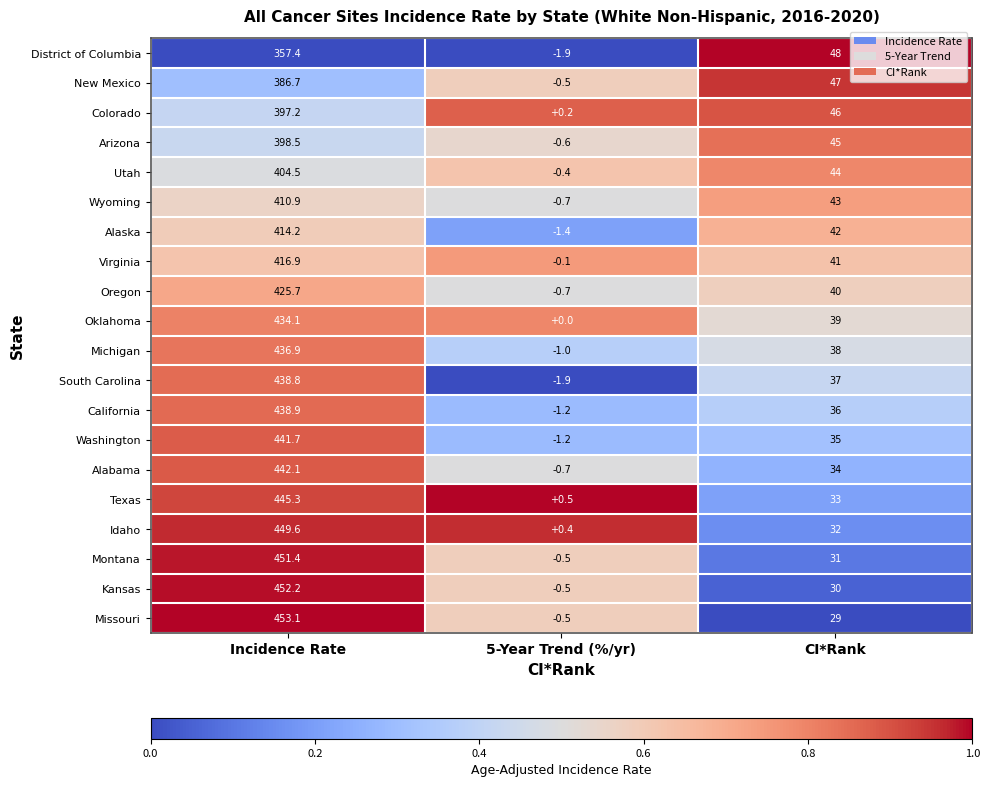

What is the difference between the Alaska values at Incidence Rate and CI*Rank?

372.2